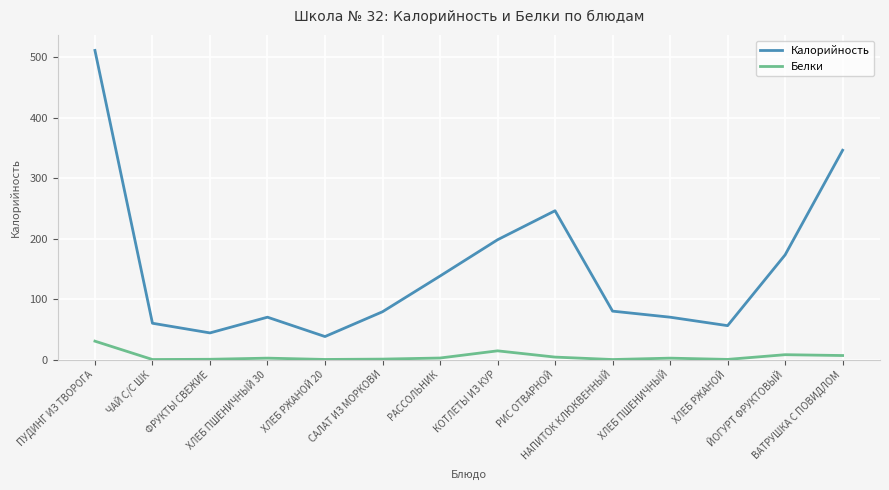

Which series has the widest spread of values?

Калорийность